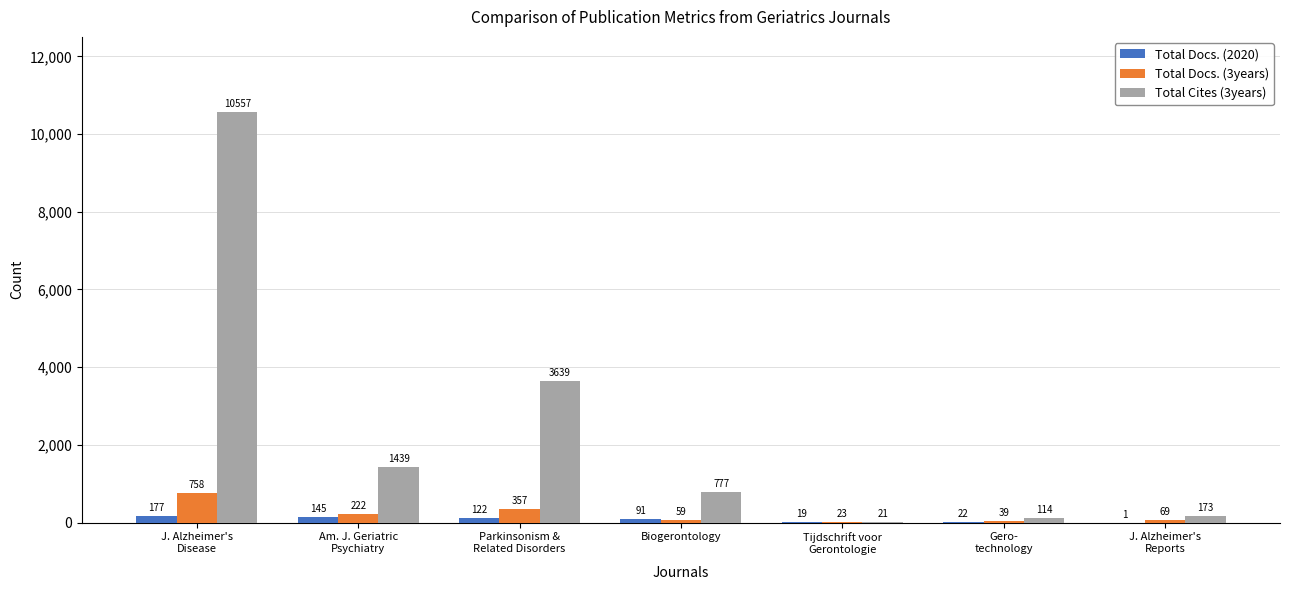

What is the average value of the Total Docs. (3years) series?

218